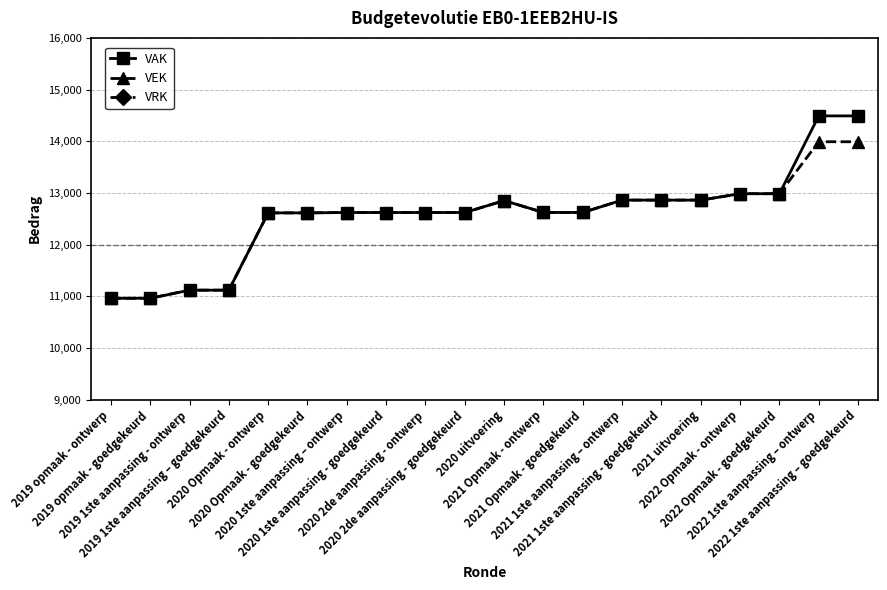

What is the difference between the highest and lowest values at 2019 1ste aanpassing - ontwerp?

11120